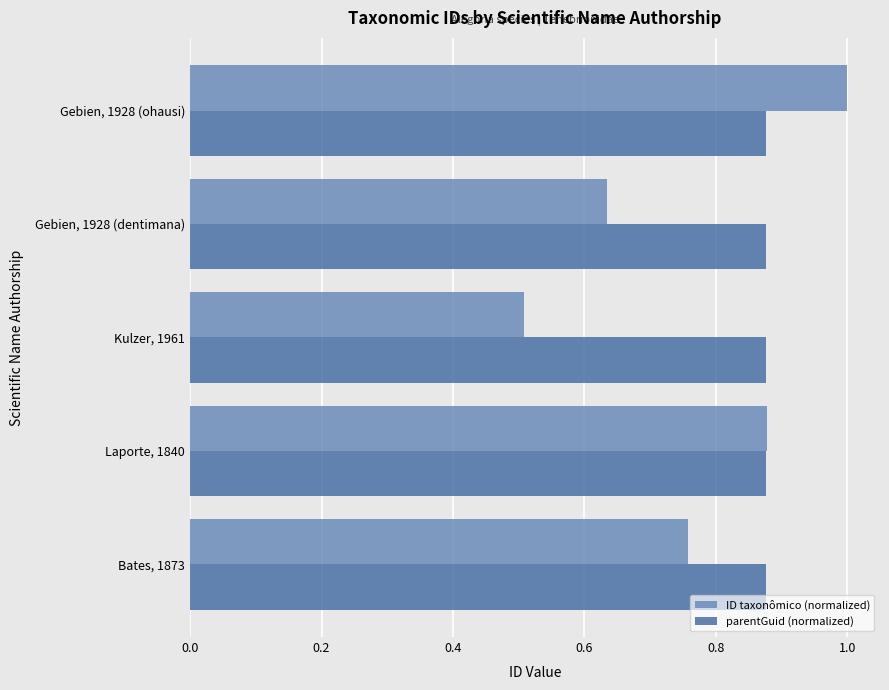

True or false: parentGuid (normalized) has a value of 0.5 at Gebien, 1928 (ohausi).

False